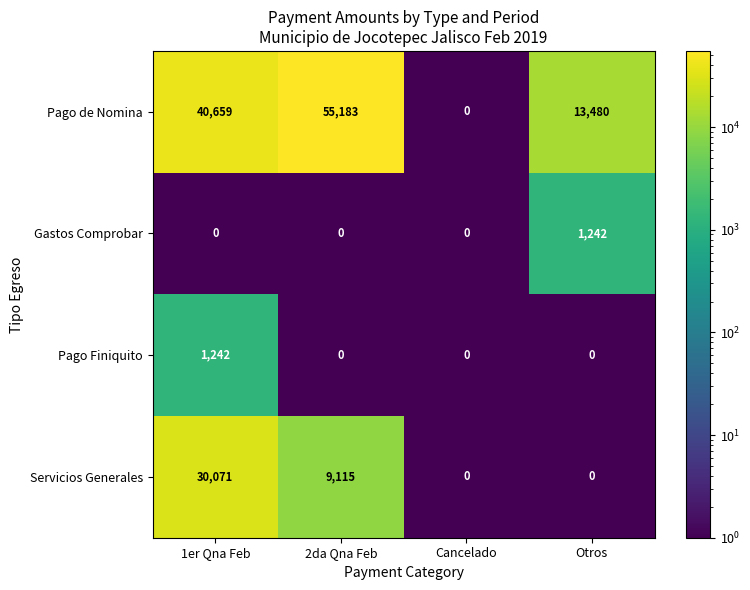

What is the difference between the maximum and minimum values in the Pago Finiquito series?

1242